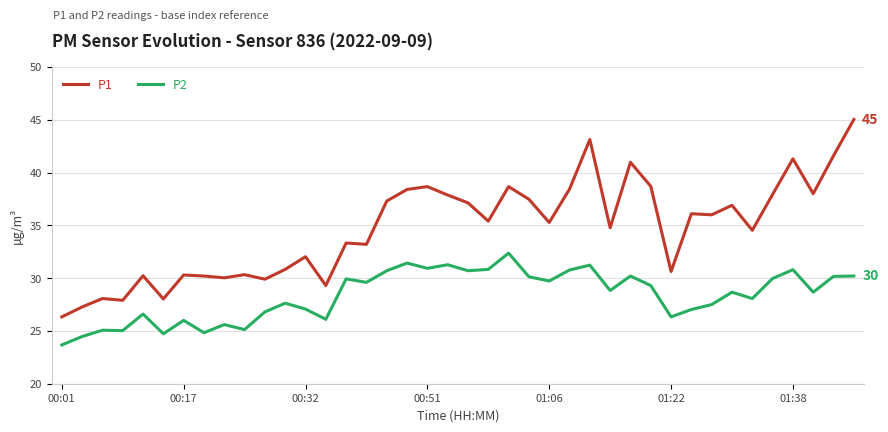

How many series are shown in this chart?

2